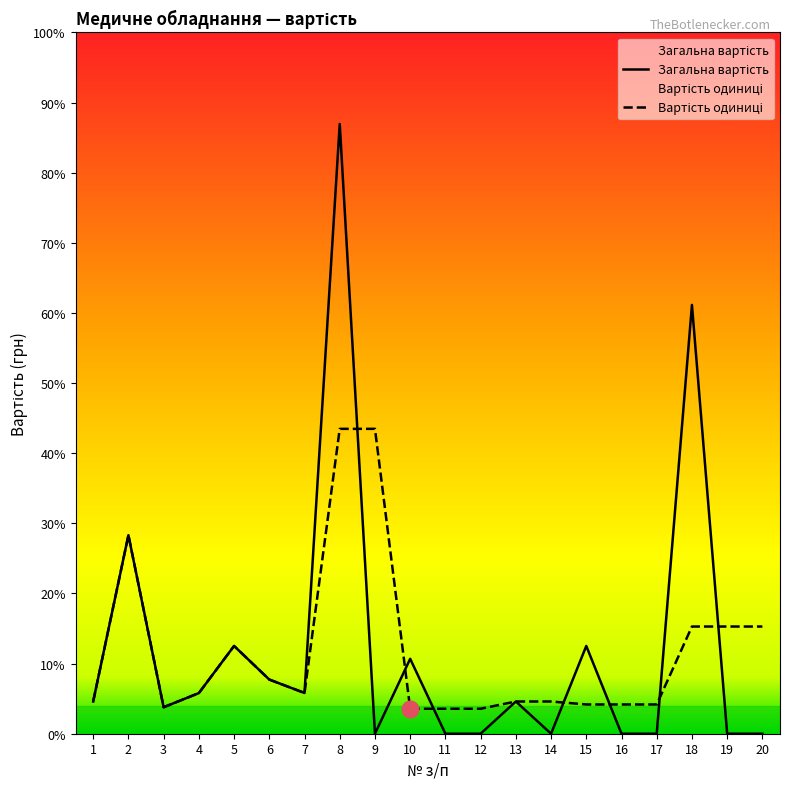

What is the difference between the second highest and second lowest values?

13395